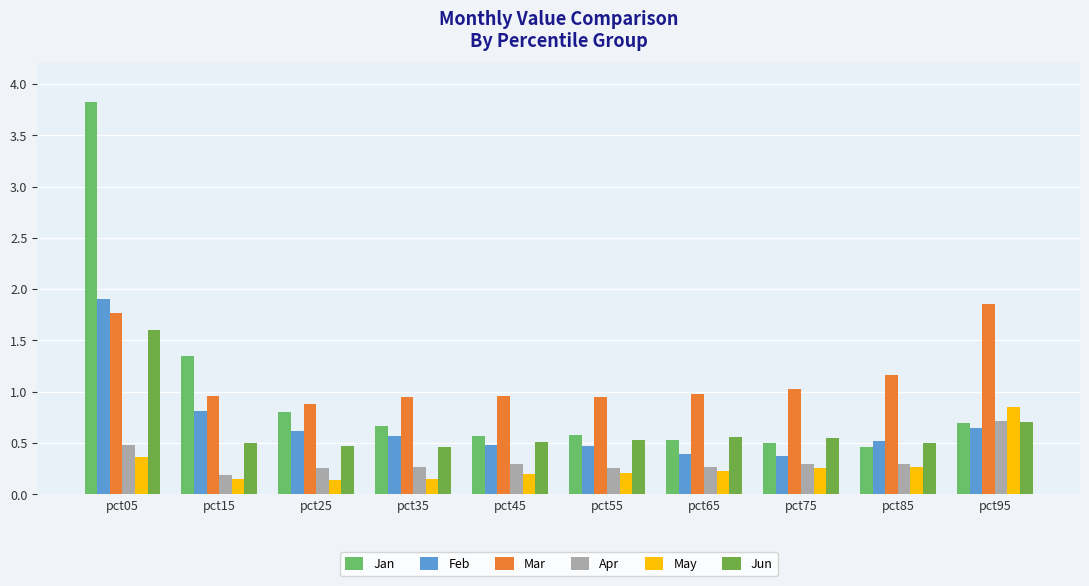

What is the value of the May bar at the 4th from the left?

0.1